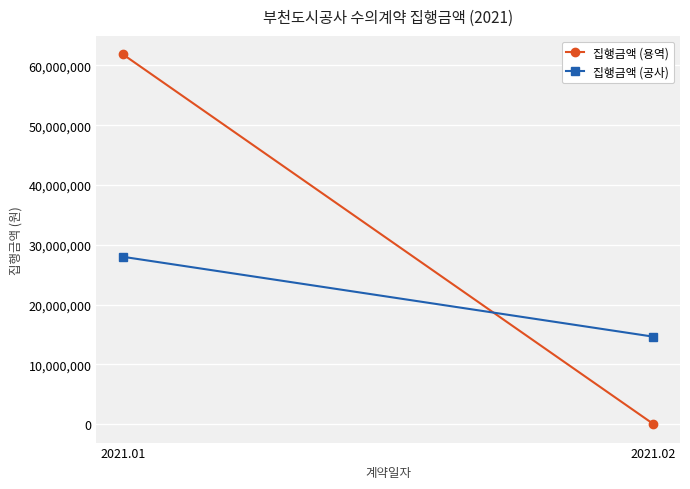

The 집행금액 (용역) series shows 0 at 2021.02. True or false?

True